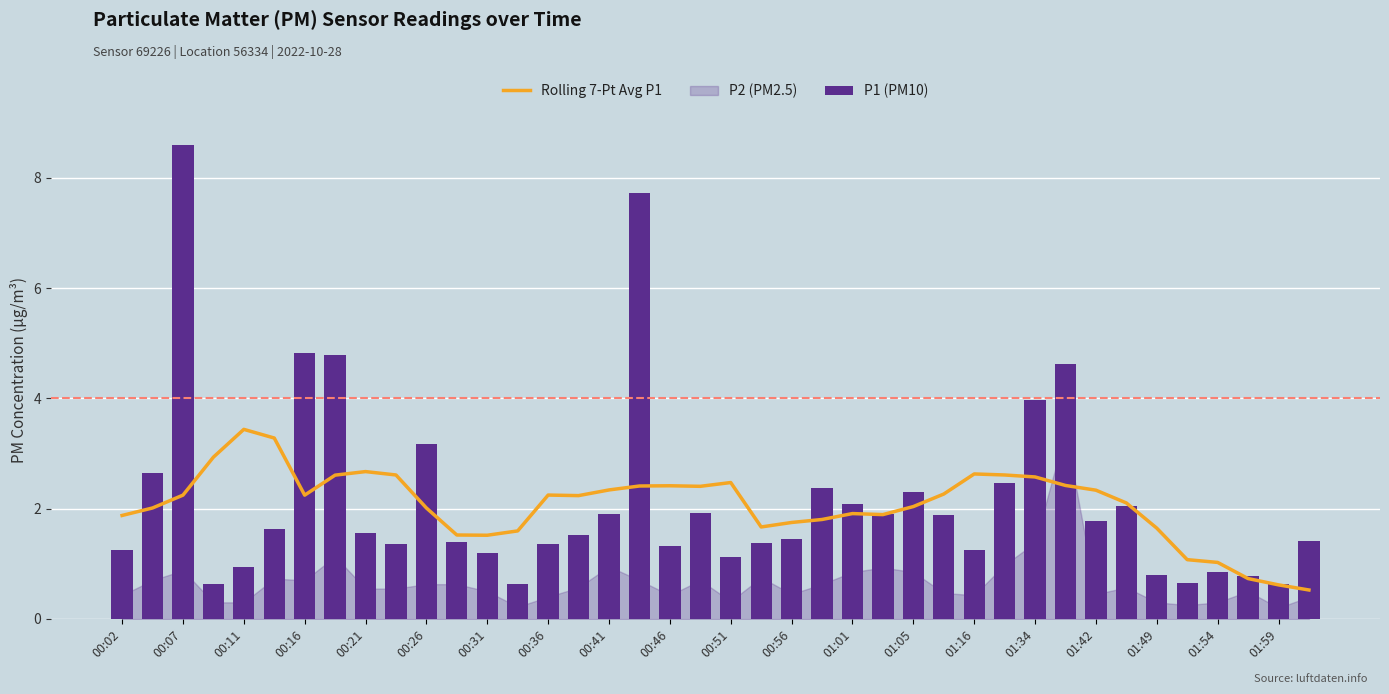

The P1 (PM10) series shows 2.0 at 33. True or false?

True